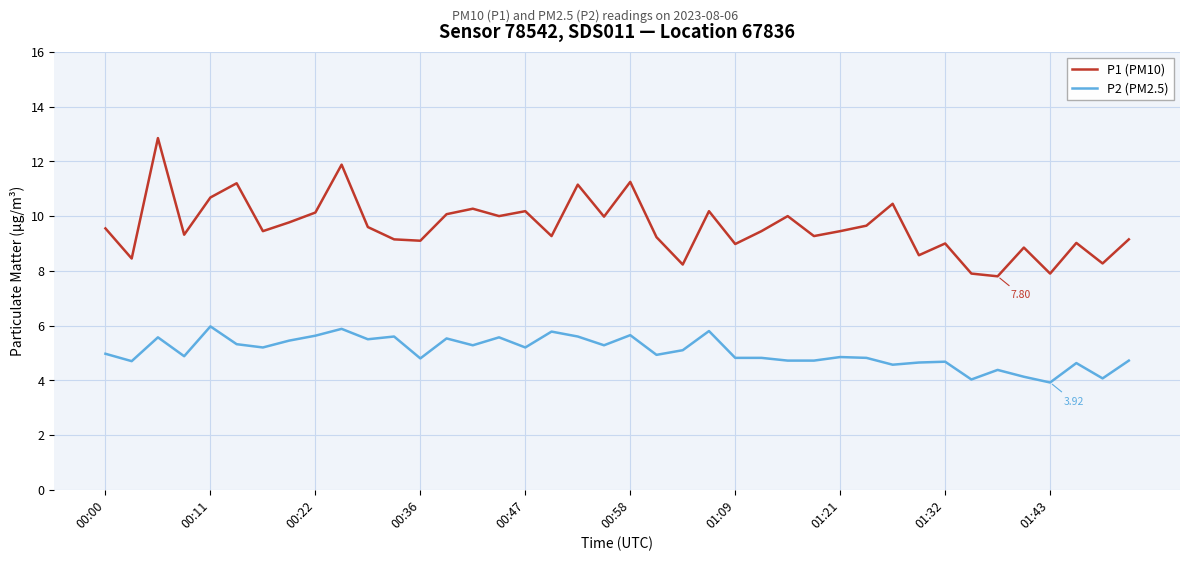

List the series in order of their peak value, lowest first.

P2 (PM2.5), P1 (PM10)